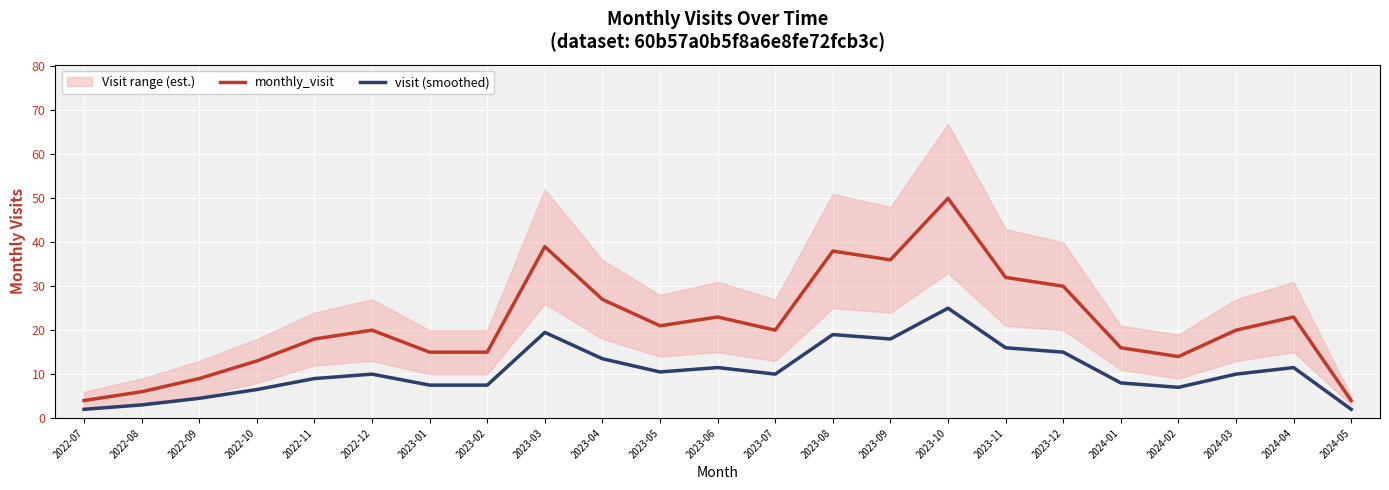

At which label does monthly_visit first exceed 20?

2023-03